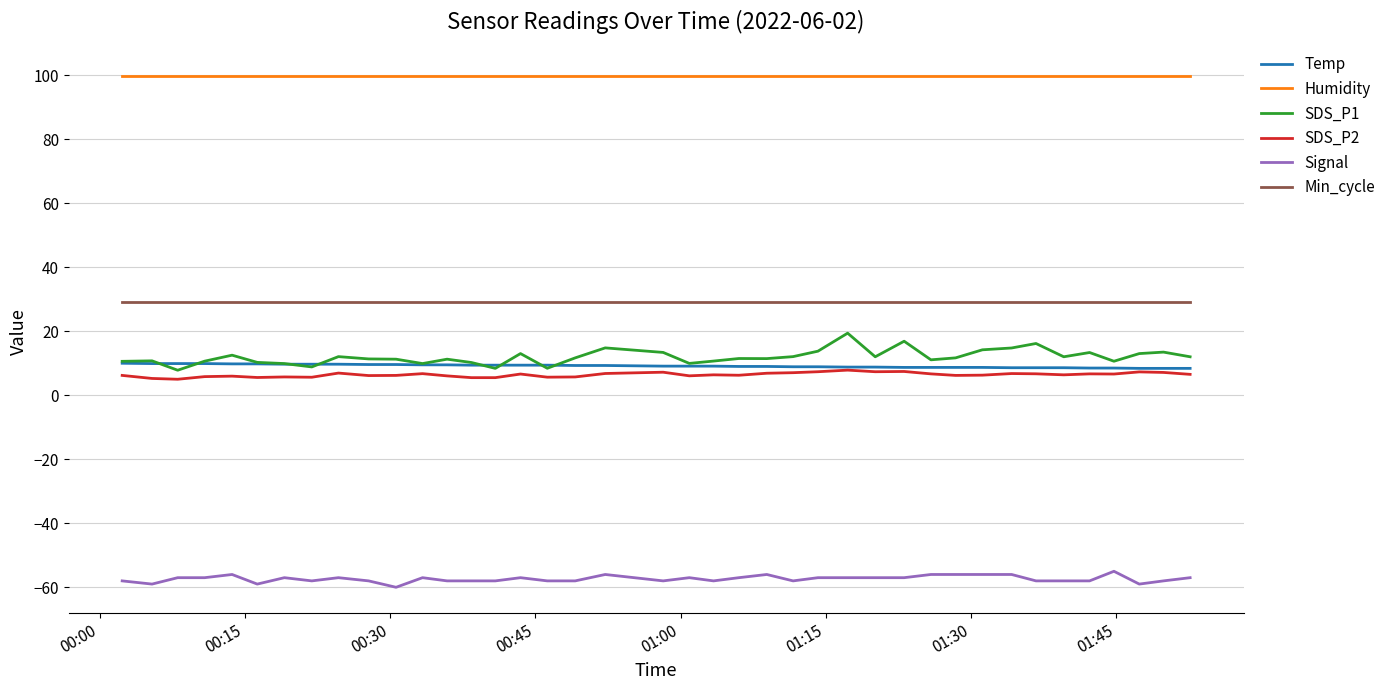

List the series in order of their peak value, lowest first.

Signal, SDS_P2, Temp, SDS_P1, Min_cycle, Humidity